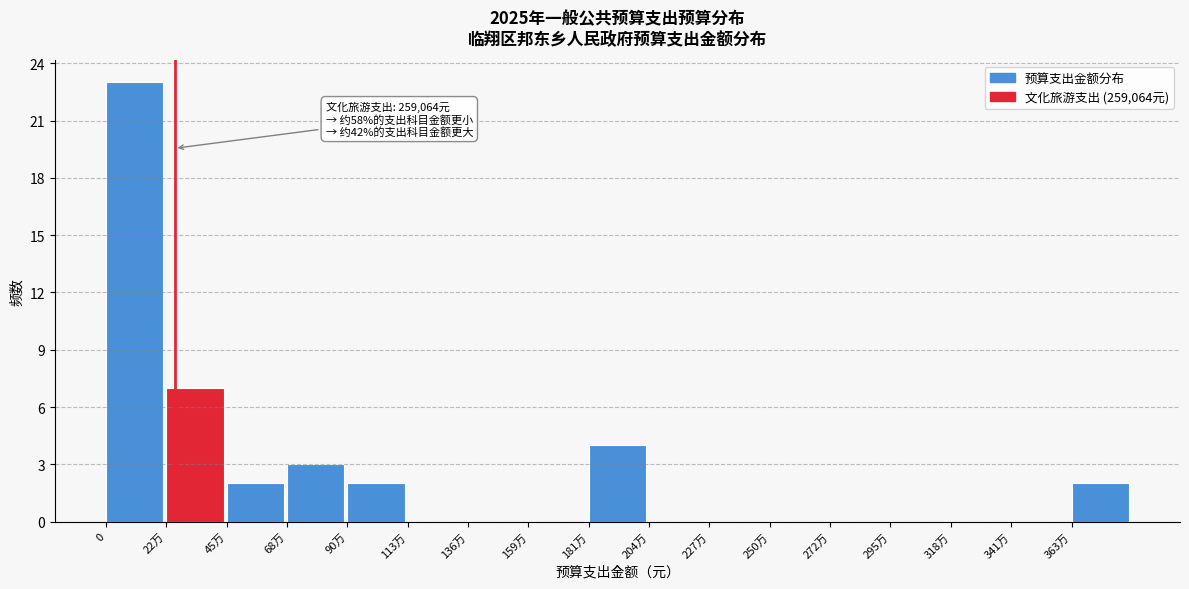

Reading right to left, list all the values displayed in this chart.

363万=2	341万=0	318万=0	295万=0	272万=0	250万=0	227万=0	204万=0	181万=4	159万=0	136万=0	113万=0	90万=2	68万=3	45万=2	22万=7	0=23